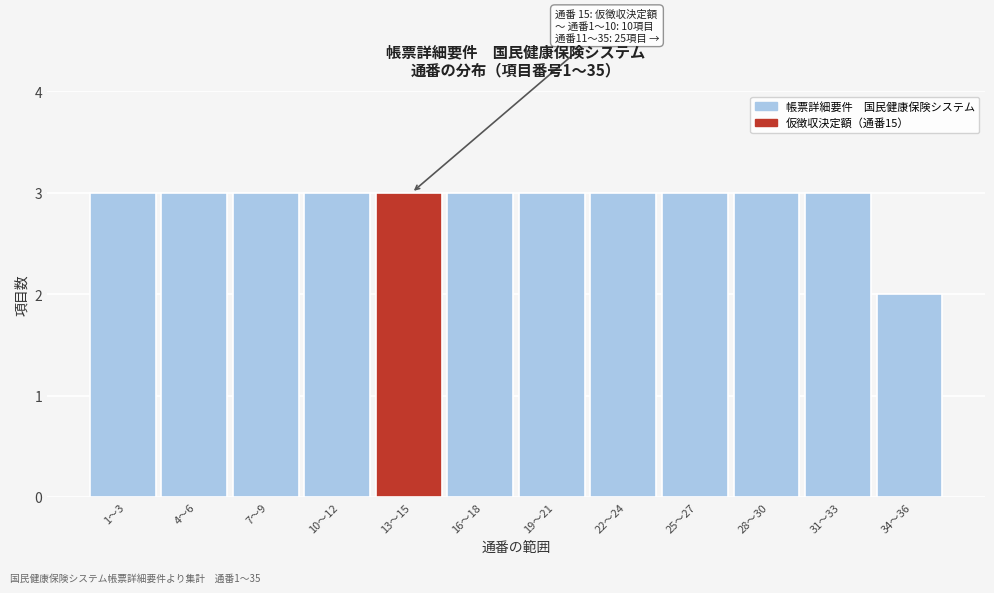

Reading left to right, list all the values displayed in this chart.

3	3	3	3	3	3	3	3	3	3	3	2